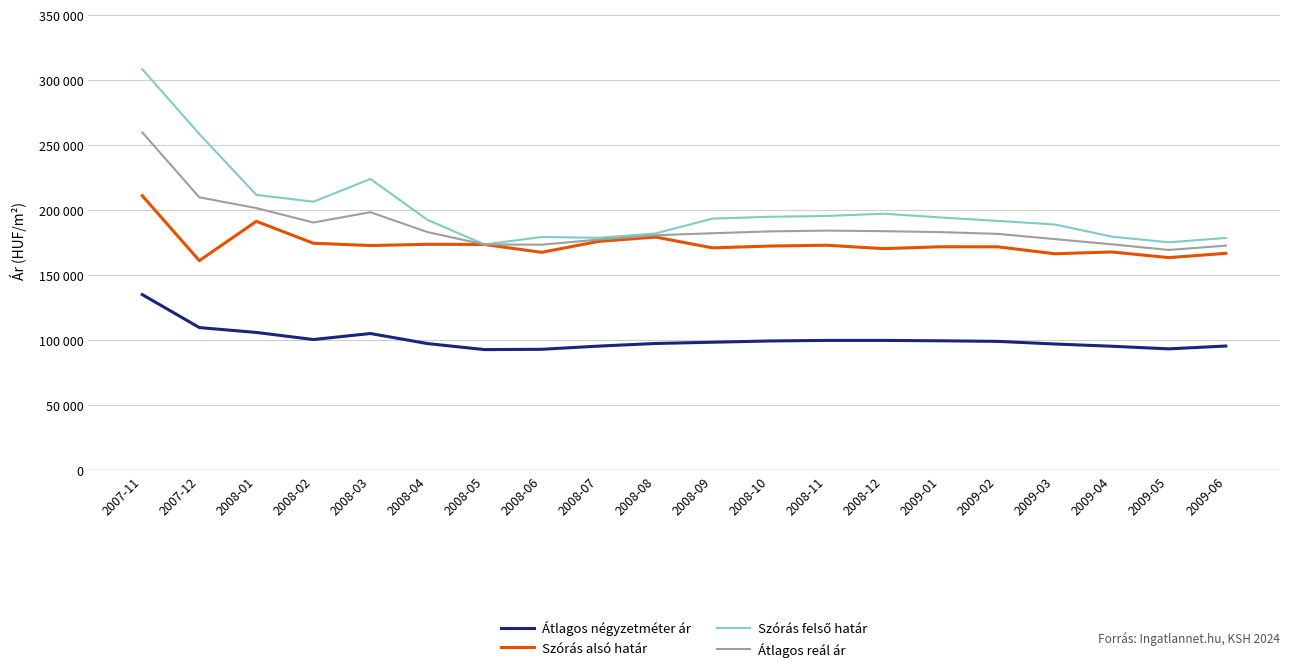

At how many categories does at least one series exceed 265868?

1